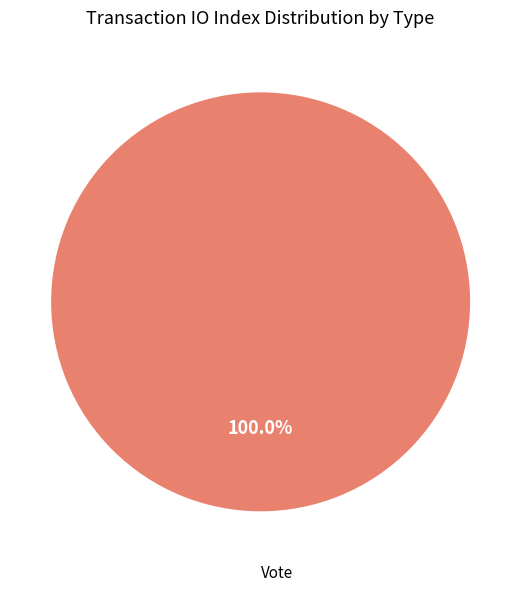

Is there a majority slice in this chart?

Yes